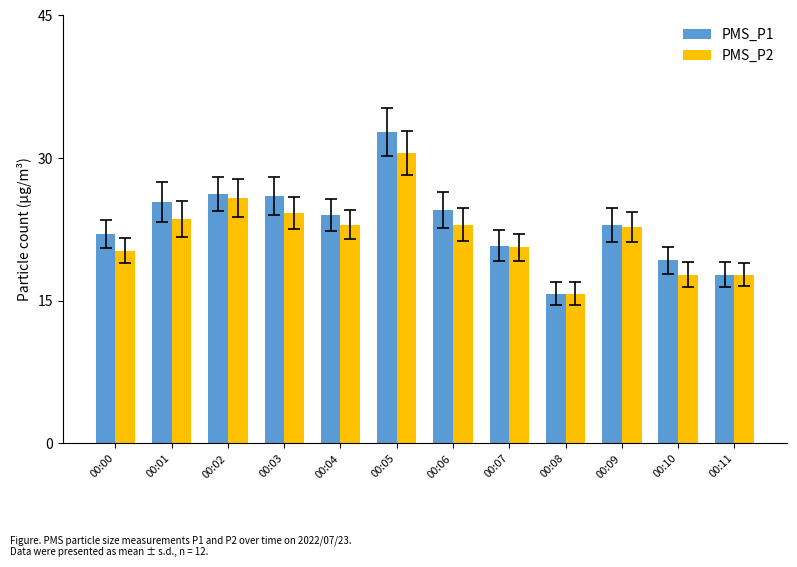

What is the average value of the PMS_P1 series?

23.1